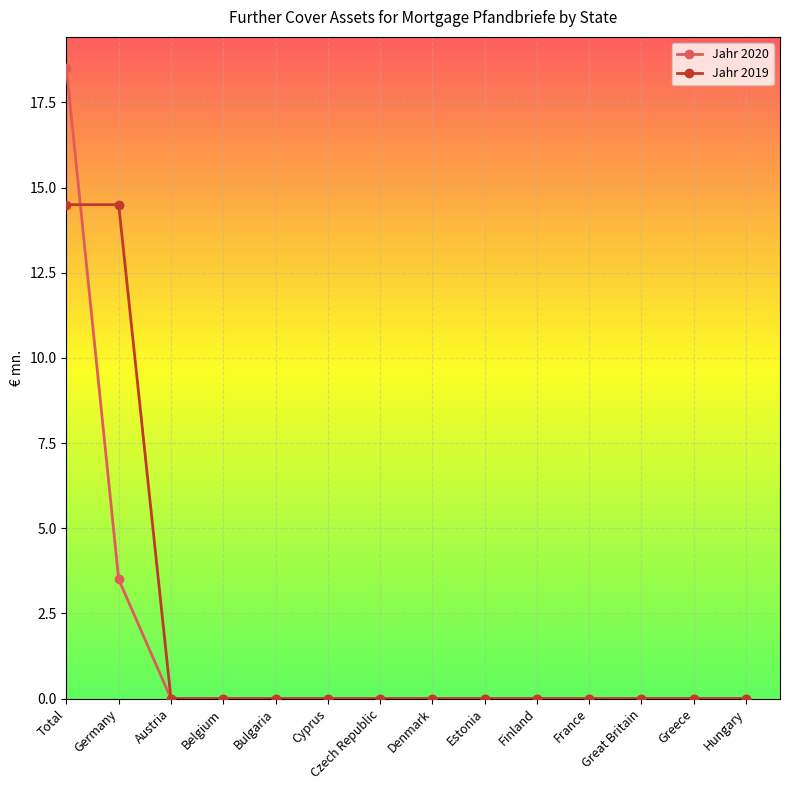

Between which two adjacent categories do Jahr 2019 and Jahr 2020 first intersect?

Total and Germany